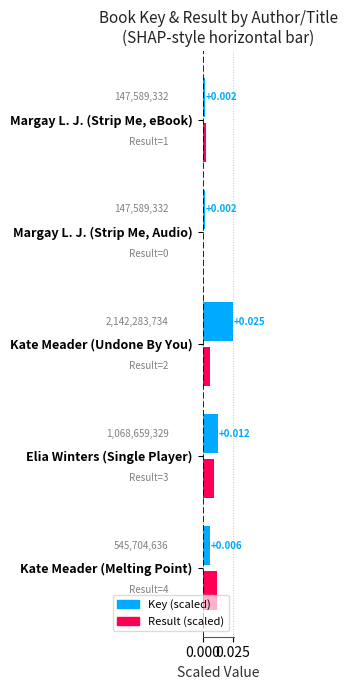

At which category does the chart reach its peak across all series?

Kate Meader (Undone By You)